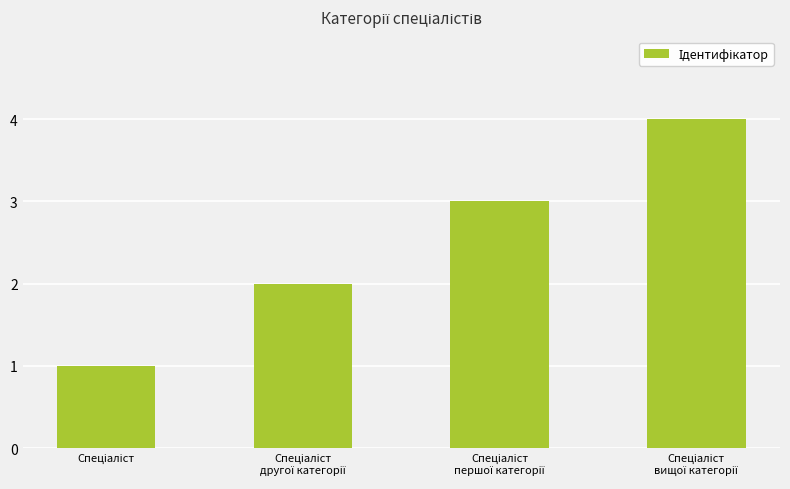

Count the values in the range 2 to 4.

3